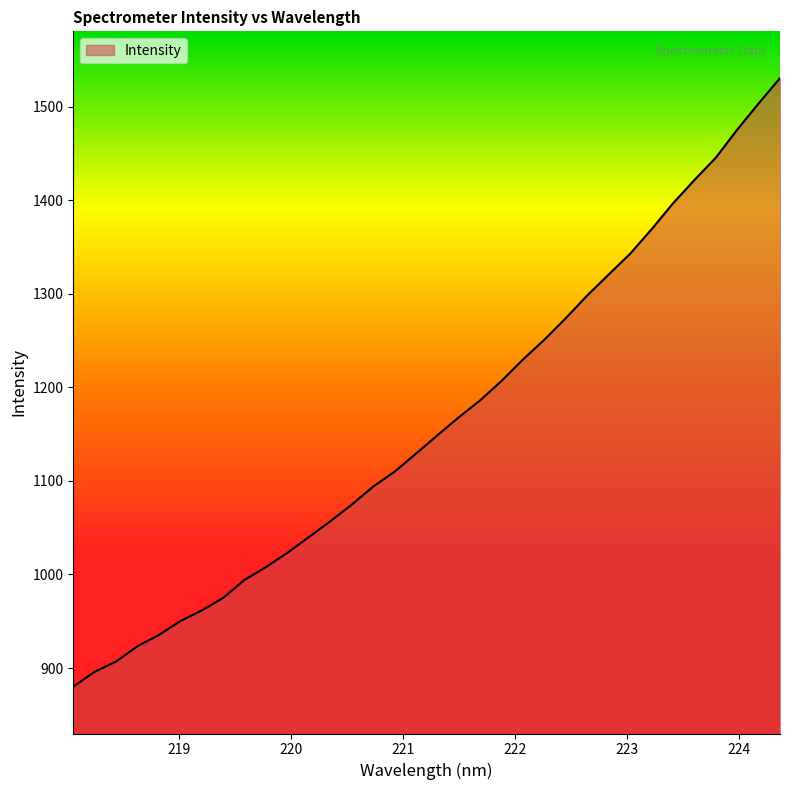

What is the difference between the maximum and minimum values?

650.6